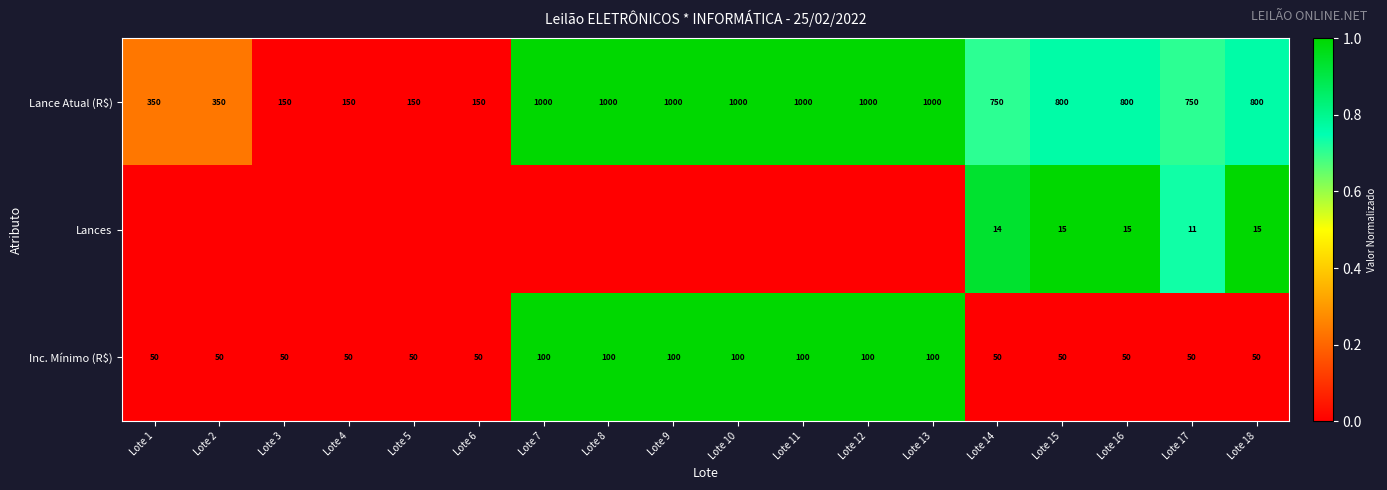

What is the minimum value for Inc. Mínimo (R$)?

50